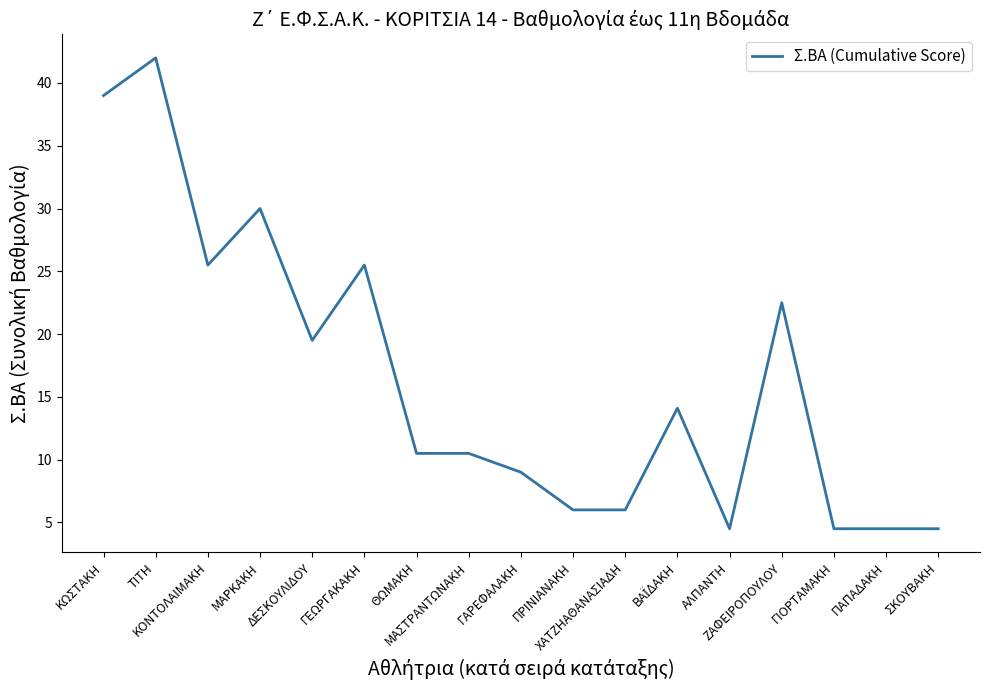

What is the smallest value displayed?

4.5